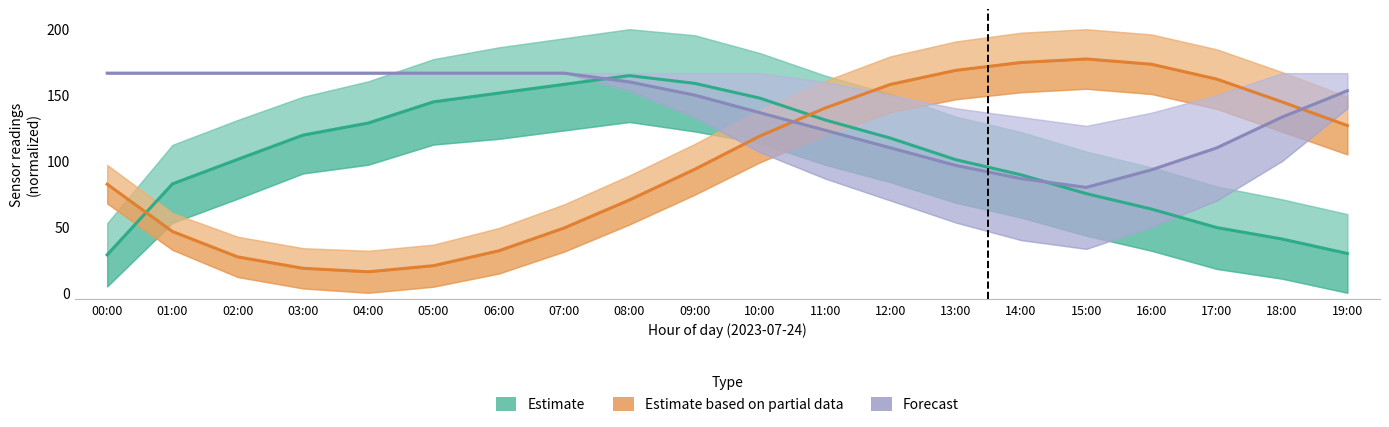

At which label does Estimate based on partial data (temperature) reach its peak?

15:00